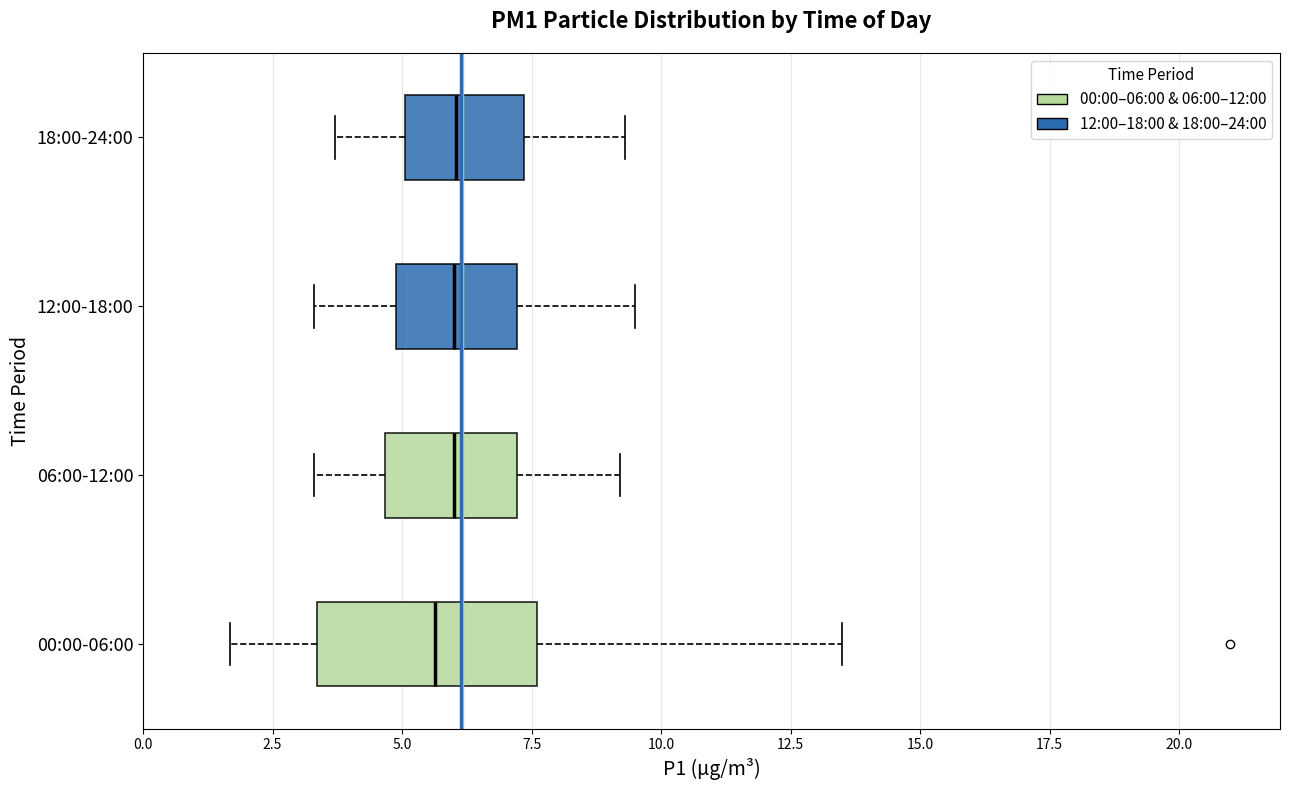

Where does the right whisker of the box for 06:00-12:00 end on the x-axis? The values are not printed on the chart, so give them approximately, as read against the axis.

9.0